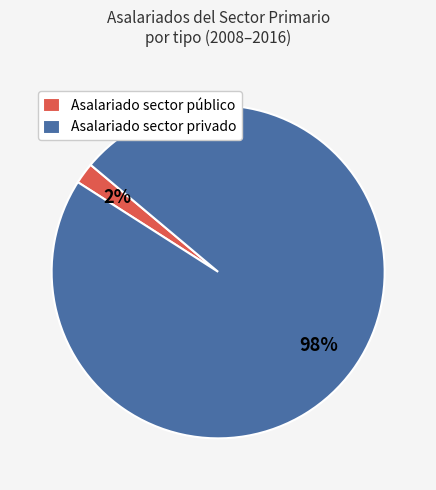

Which has a higher value, Asalariado sector privado or Asalariado sector público?

Asalariado sector privado